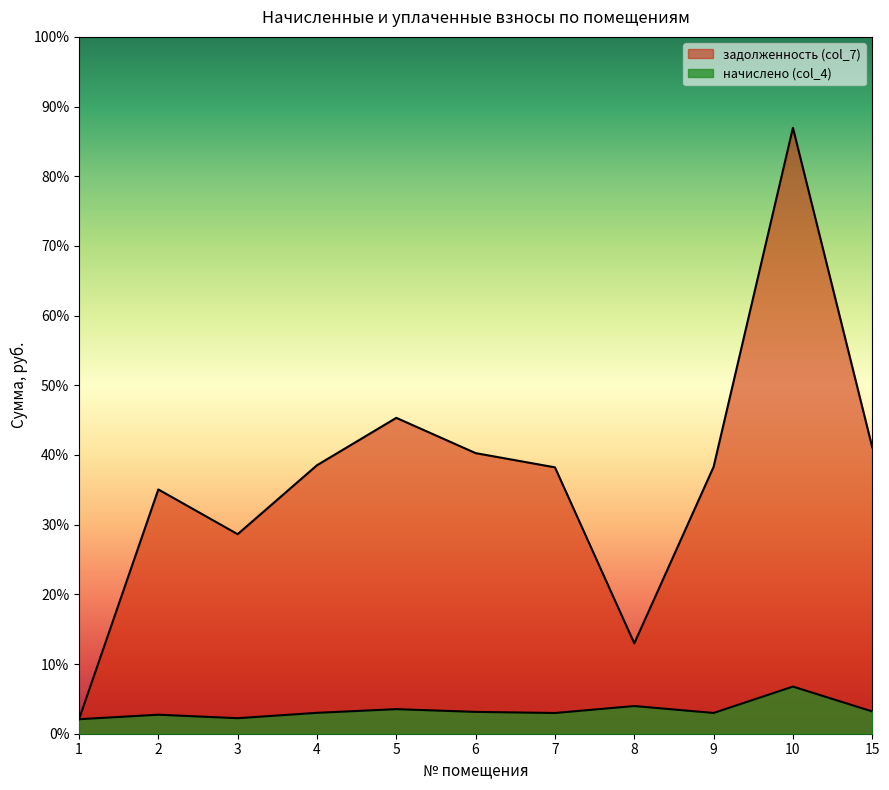

At which category is the sum across all series the highest?

10